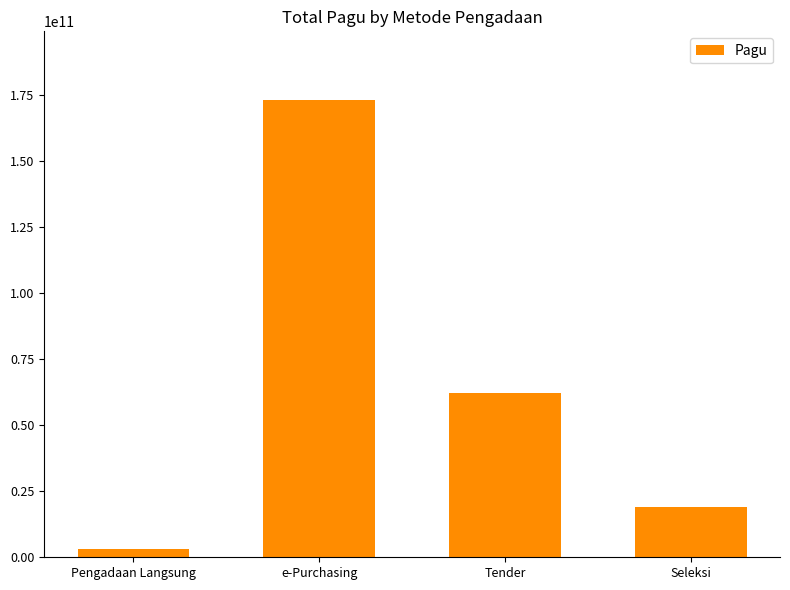

Between Seleksi and Pengadaan Langsung, which is larger?

Seleksi